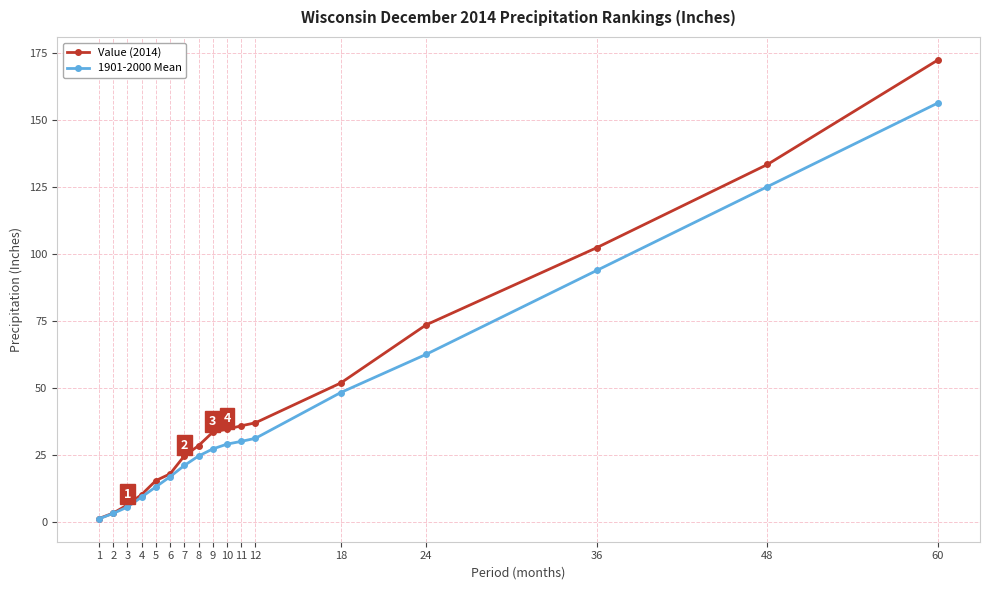

What is the total value across all series at 12?

68.4